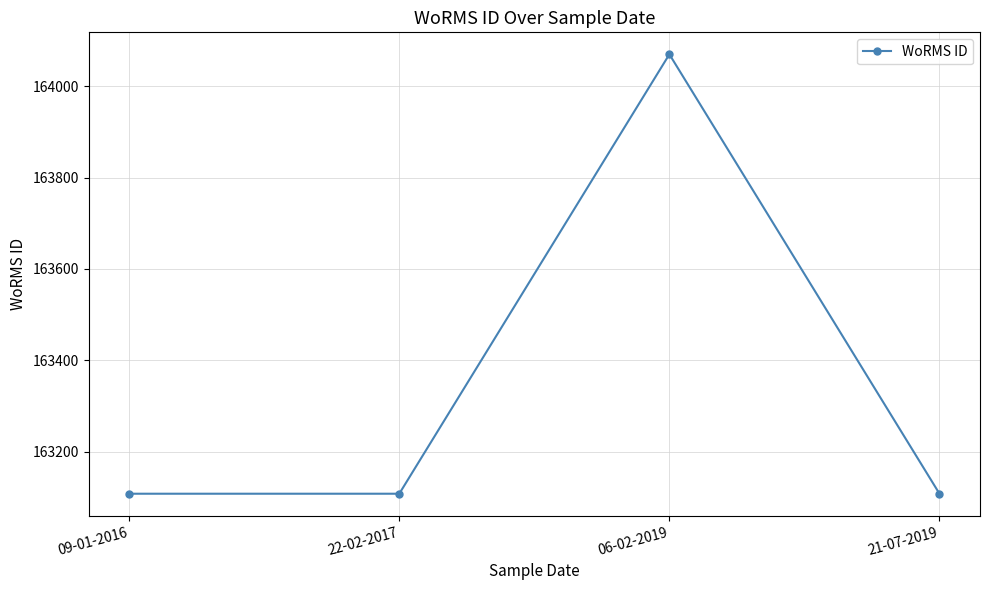

What is the maximum value shown in the chart?

164070